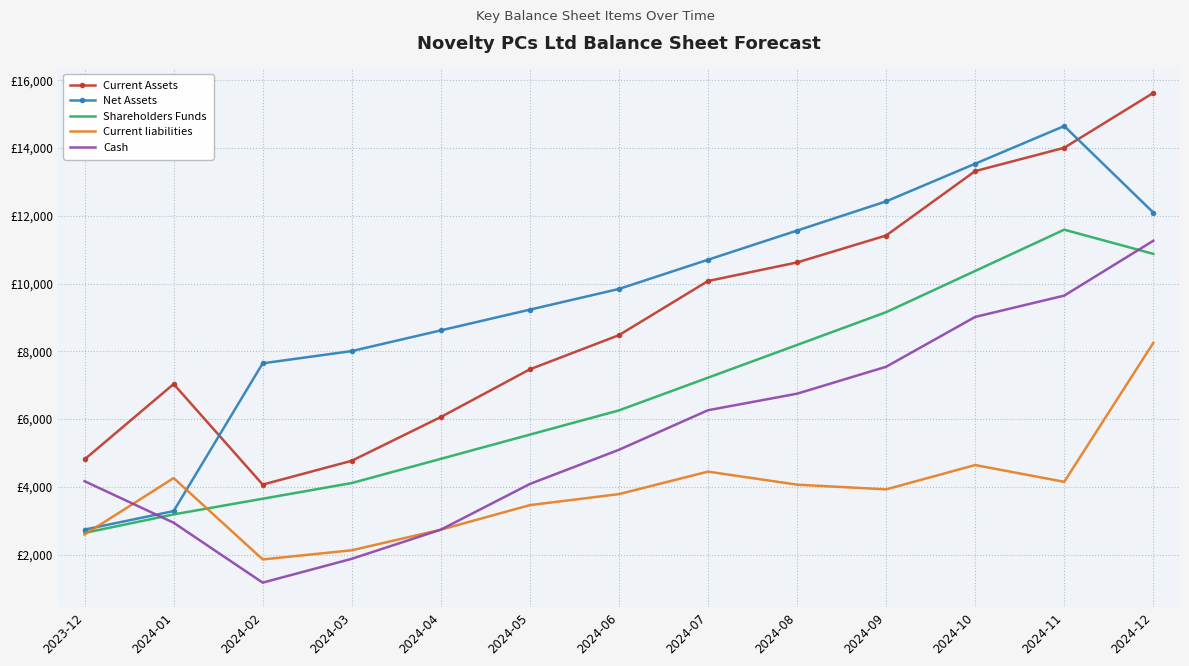

What are all the series names shown in the legend?

Current Assets, Net Assets, Shareholders Funds, Current liabilities, Cash